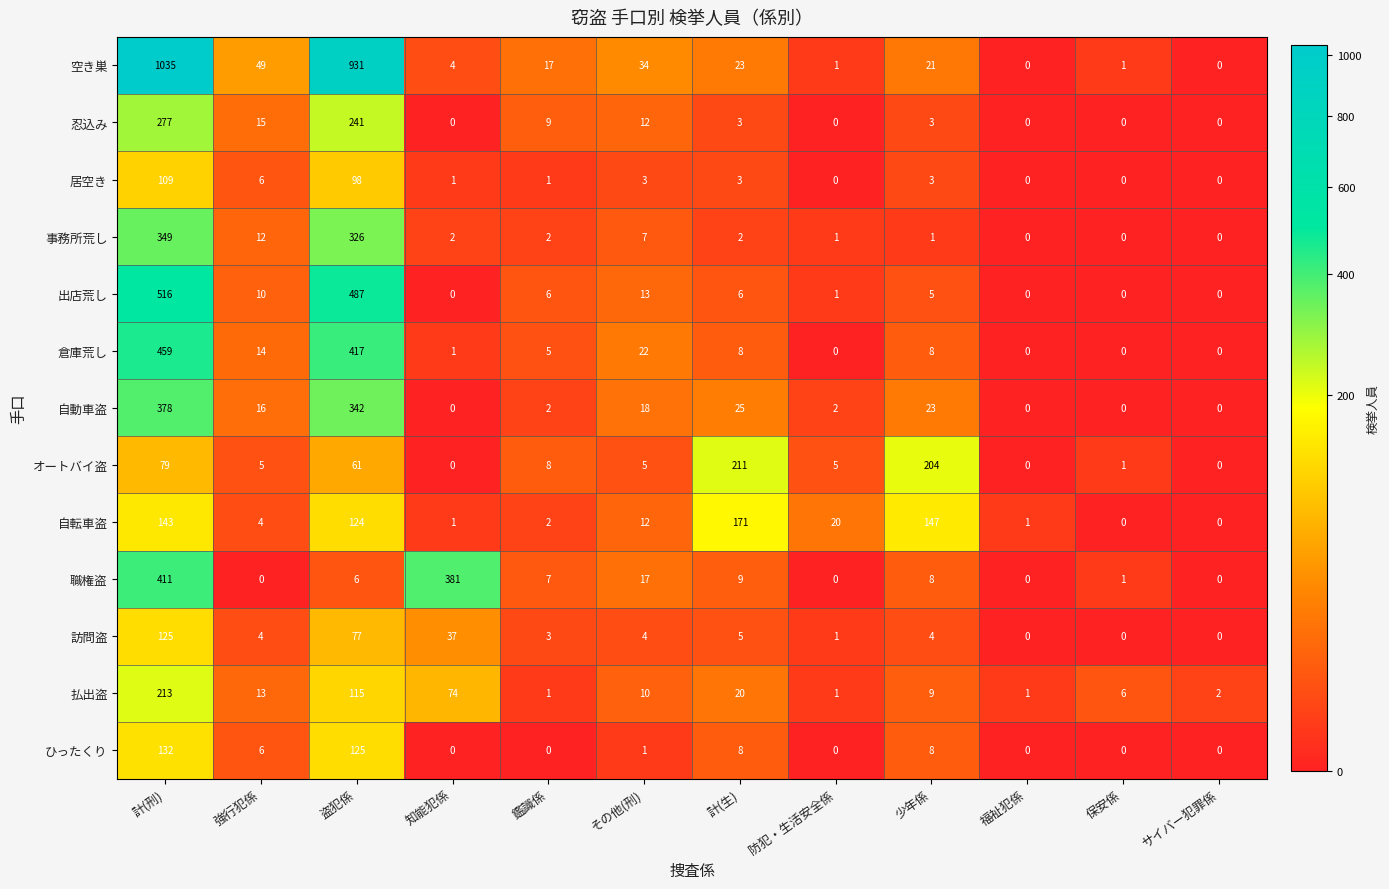

At 盗犯係, list the series in order from largest to smallest.

空き巣, 出店荒し, 倉庫荒し, 自動車盗, 事務所荒し, 忍込み, ひったくり, 自転車盗, 払出盗, 居空き, 訪問盗, オートバイ盗, 職権盗